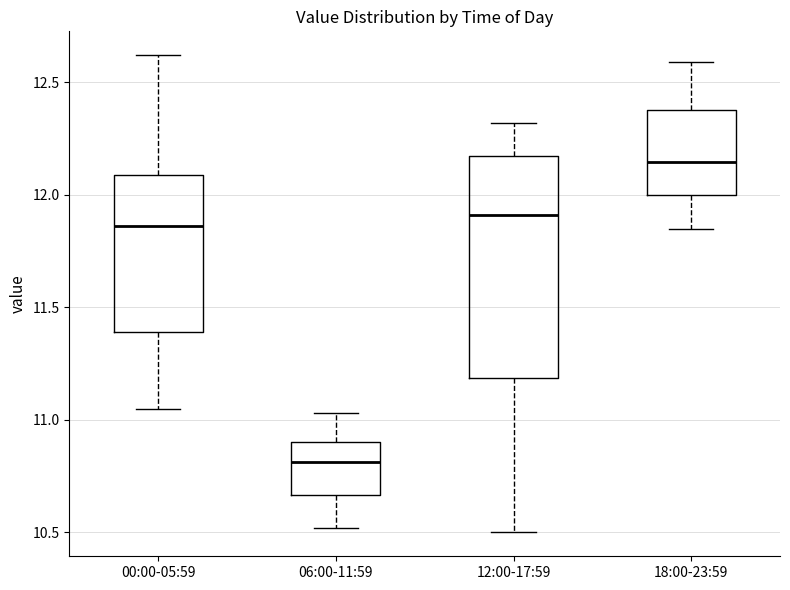

Reading left to right, transcribe this box plot: for each box, give where its median line is, the range the box spans, and where its two whiskers end, as read against the y-axis. The values are not printed on the chart, so give them approximately, as read against the axis.

00:00-05:59: median 11.85, box 11.40 to 12.10, whiskers 11.05 to 12.60
06:00-11:59: median 10.80, box 10.65 to 10.90, whiskers 10.50 to 11.05
12:00-17:59: median 11.90, box 11.20 to 12.15, whiskers 10.50 to 12.30
18:00-23:59: median 12.15, box 12.00 to 12.40, whiskers 11.85 to 12.60